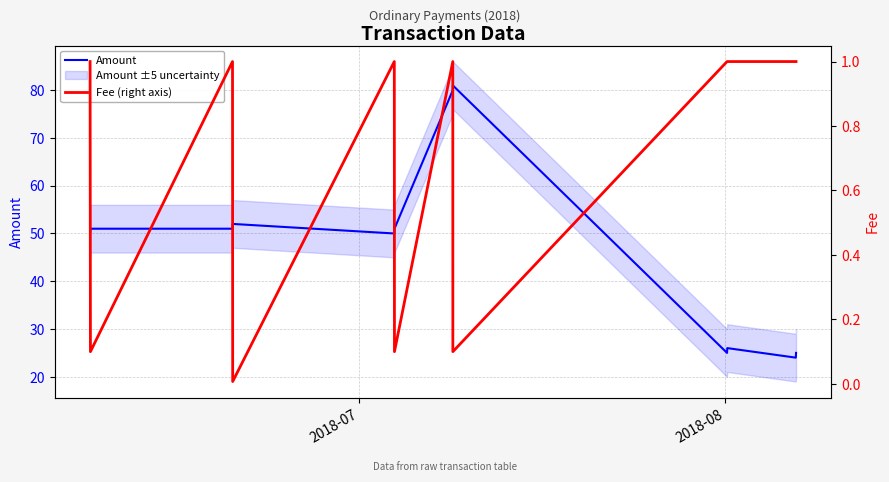

What is the highest value of the Amount series?

81